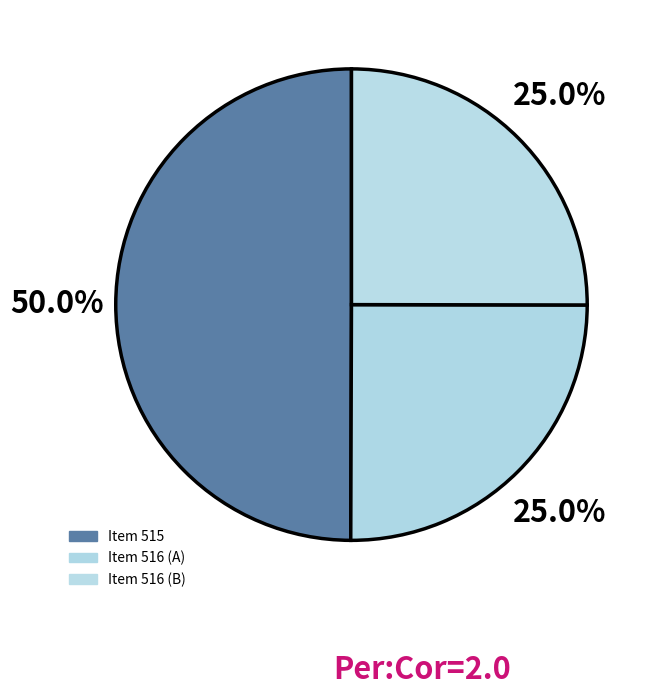

Count the number of slices in the pie.

3